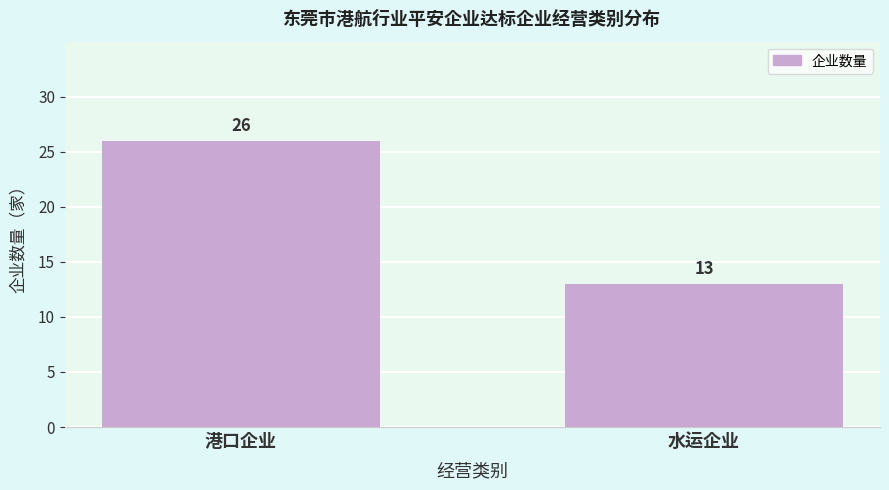

Reading right to left, list all the values displayed in this chart.

13	26